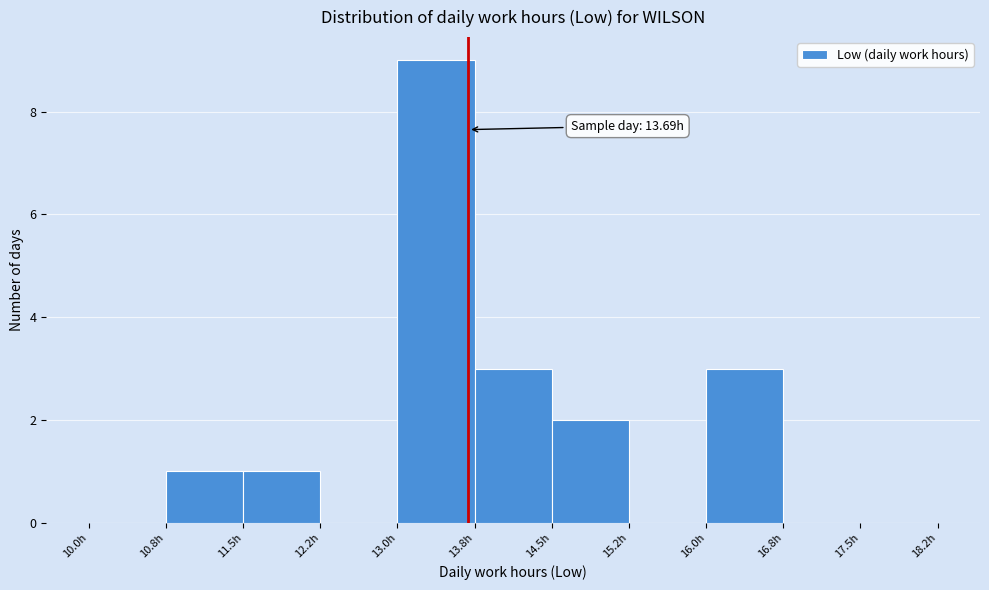

Which range on the x-axis has the tallest bar?

13.00 to 13.75